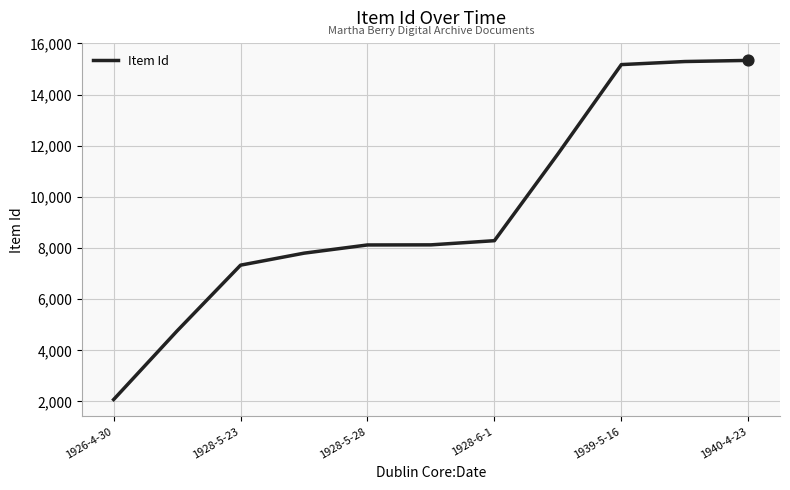

What is the difference between the maximum and minimum values?

13262